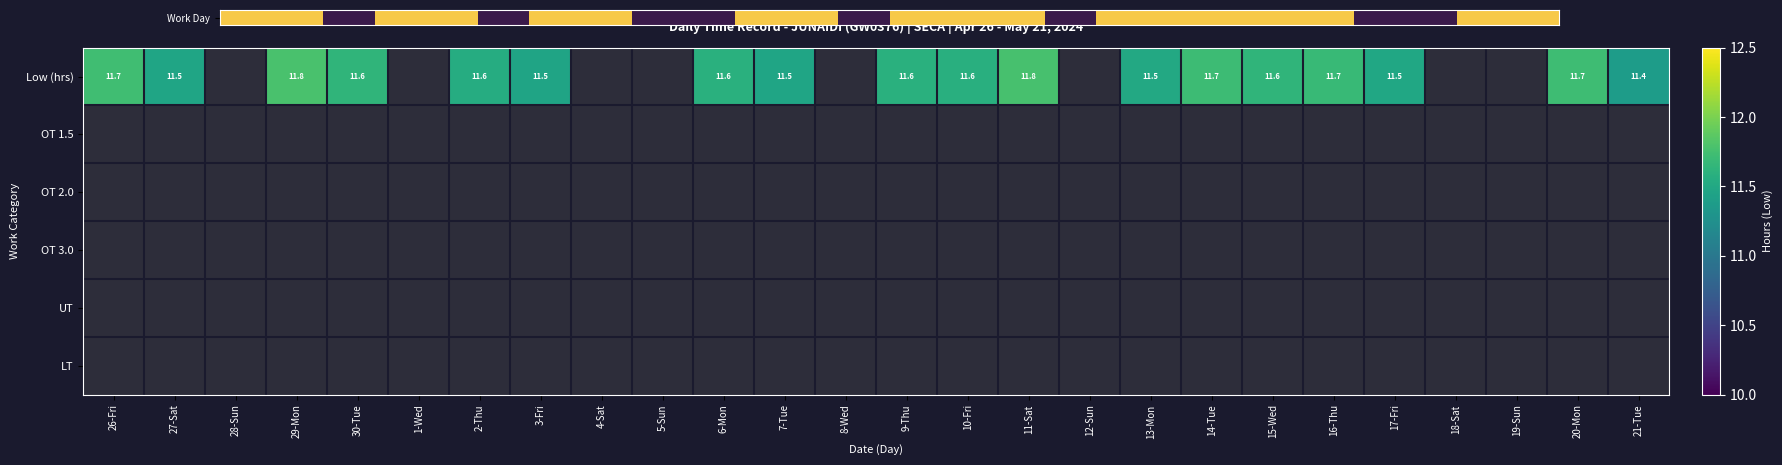

True or false: Low (hrs) has a value of 7.5 at 21-Tue.

False